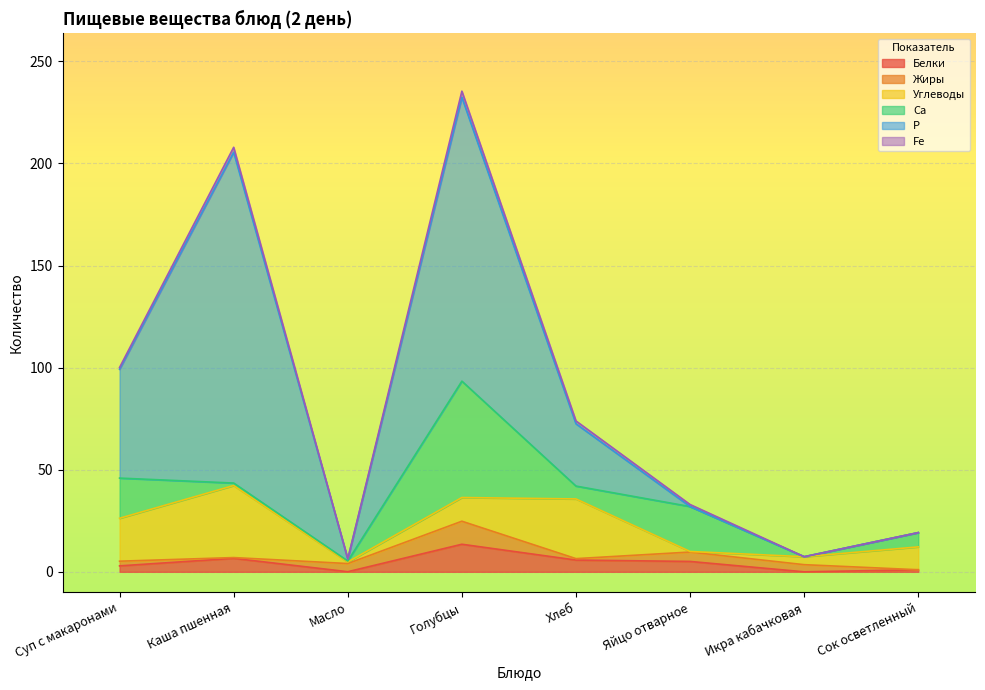

Which has a higher value, Икра кабачковая or Каша пшенная?

Каша пшенная